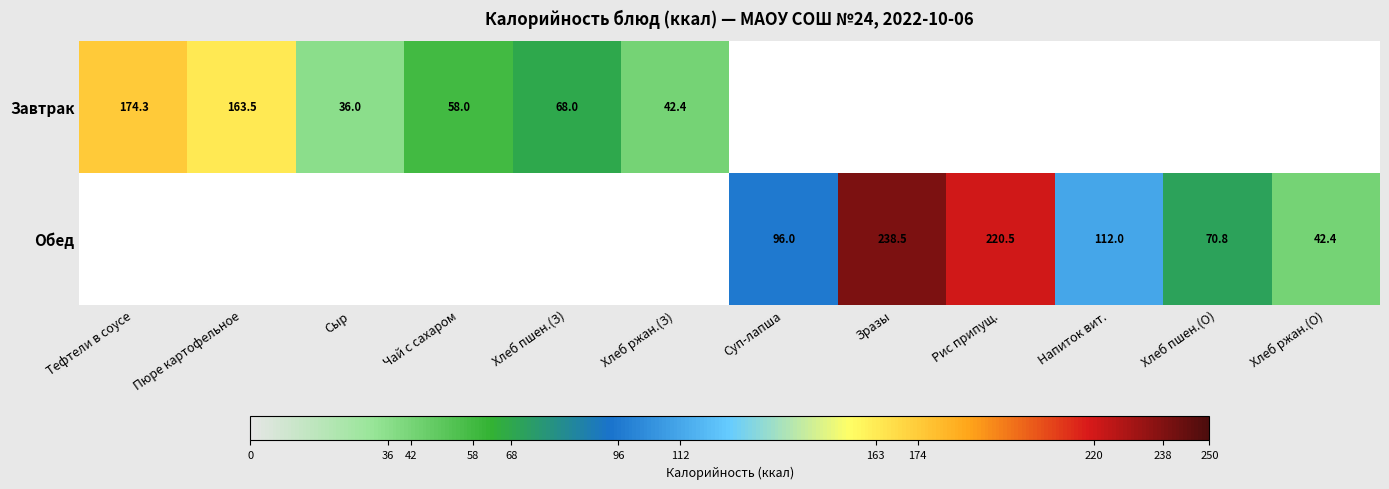

Count the number of categories in the chart.

12